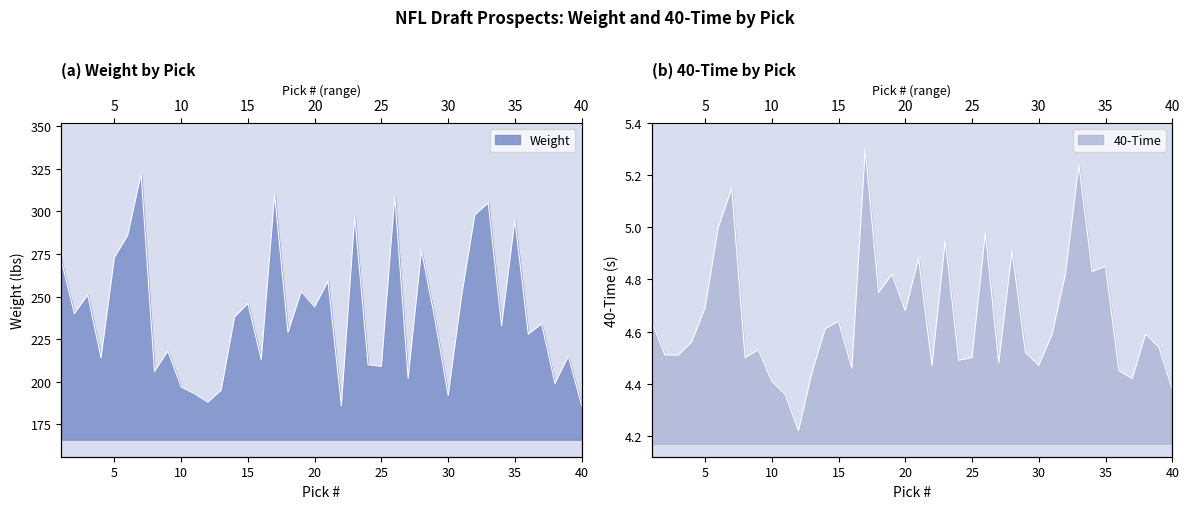

List the series in order of their overall mean, lowest first.

40-Time, Weight